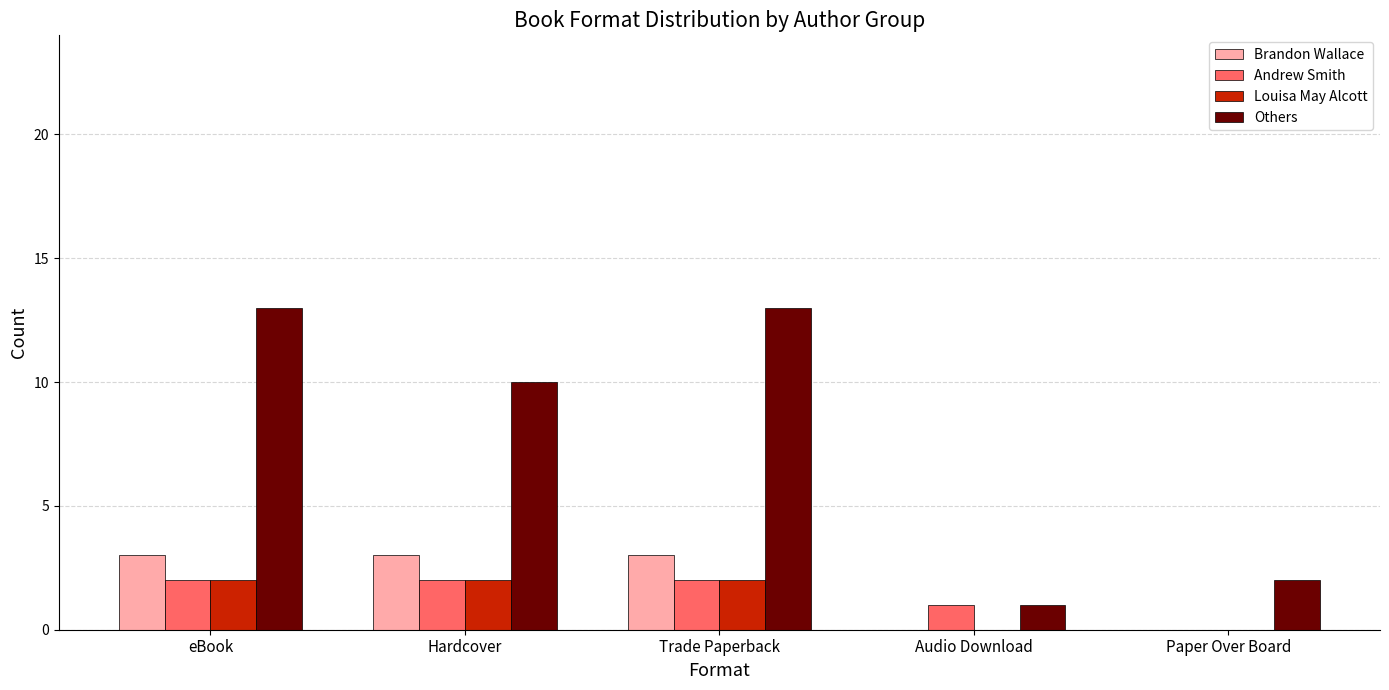

Reading right to left, extract all data points from this chart.

Brandon Wallace: 0	0	3	3	3
Andrew Smith: 0	1	2	2	2
Louisa May Alcott: 0	0	2	2	2
Others: 2	1	13	10	13